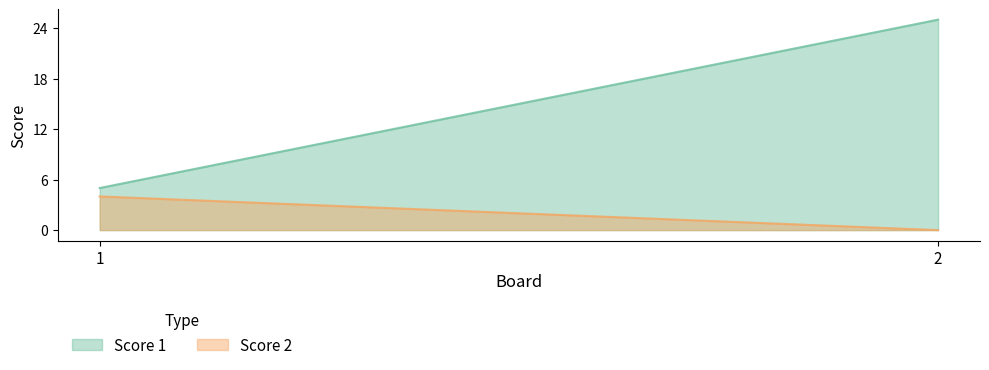

What are all the series names shown in the legend?

Score 1, Score 2